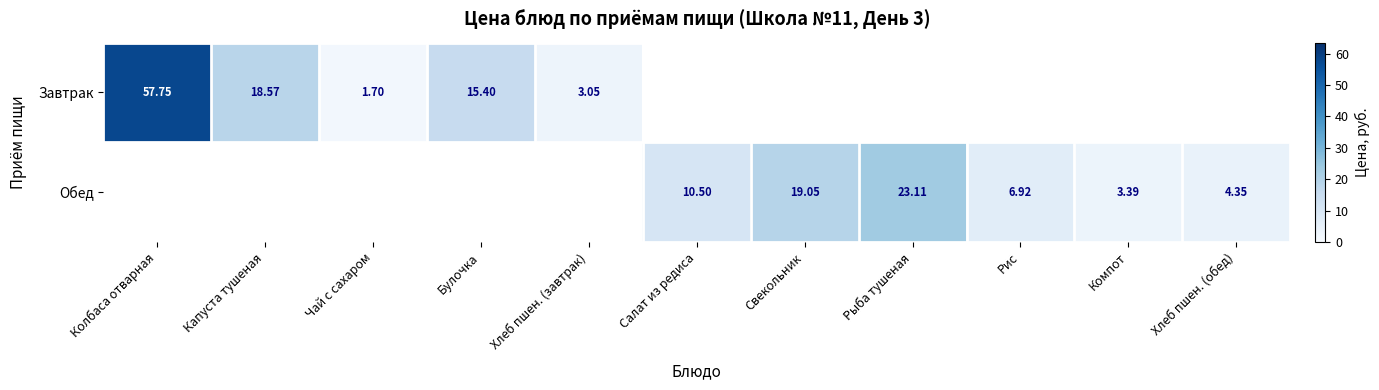

Is the value of Обед at Рыба тушеная greater than the value of Завтрак at Хлеб пшен. (завтрак)?

Yes